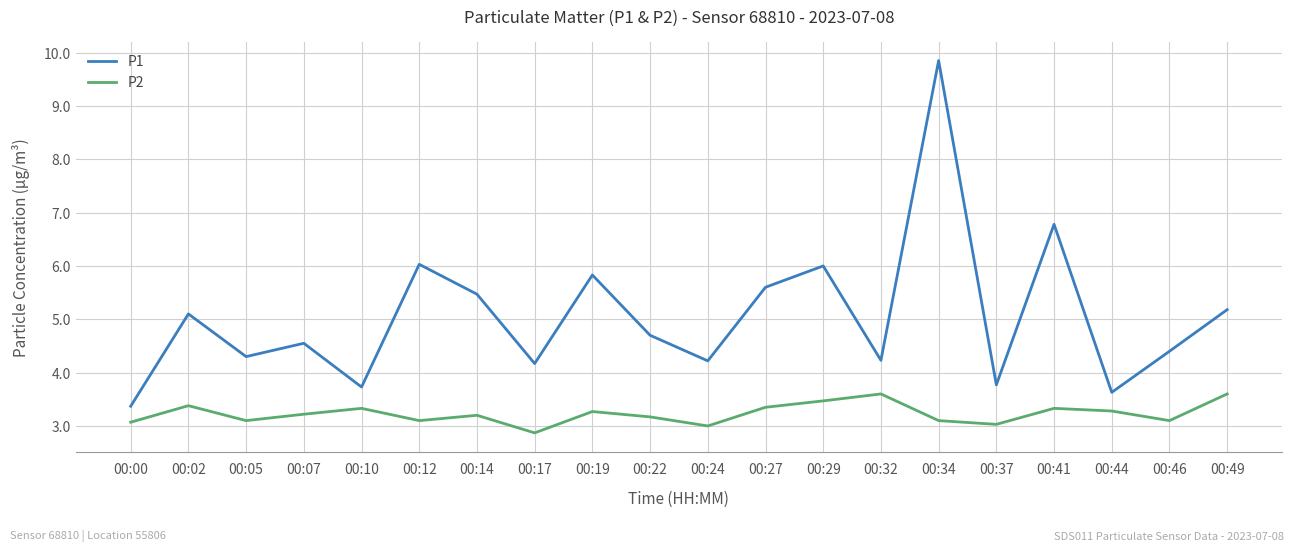

True or false: P2 and P1 intersect in this chart.

False